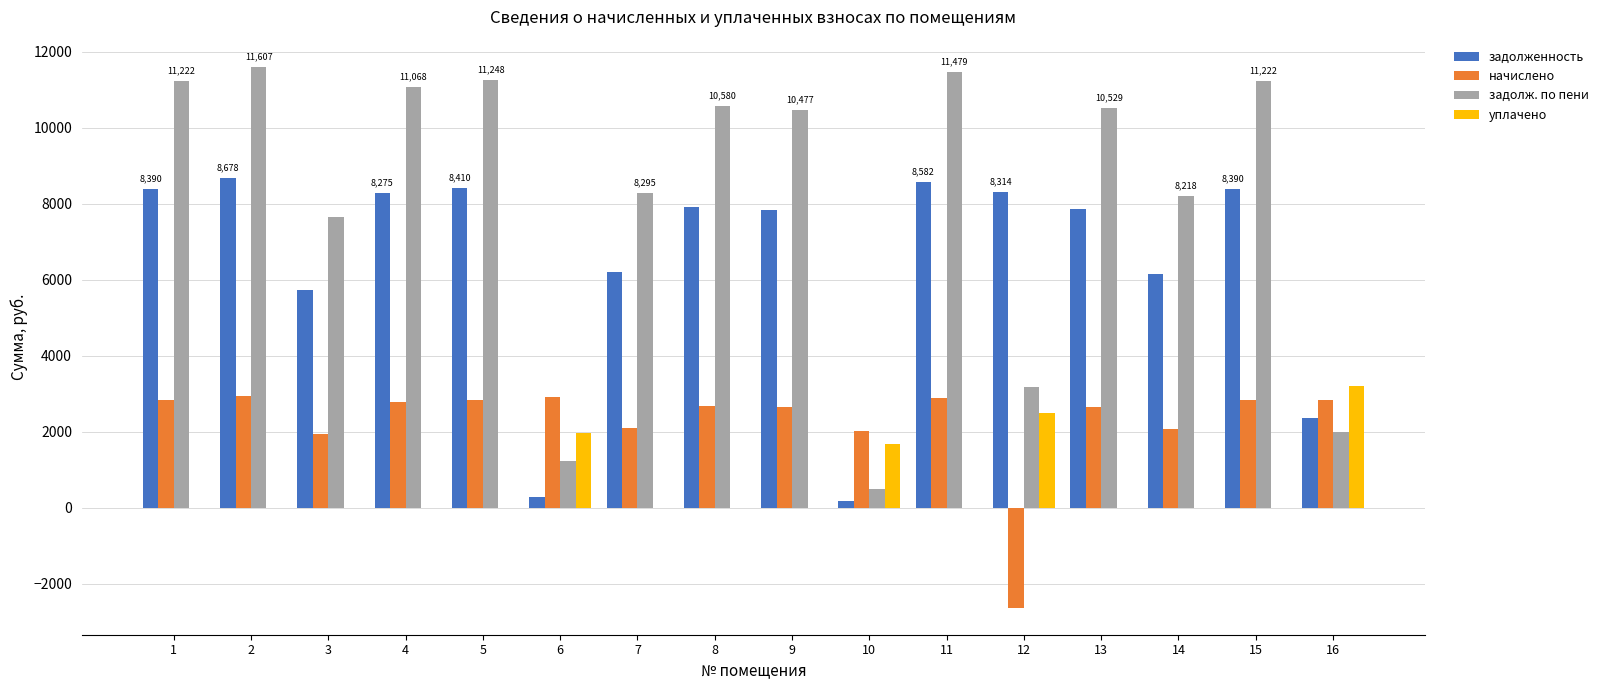

The value of уплачено at 10 is 1684.7. True or false?

True